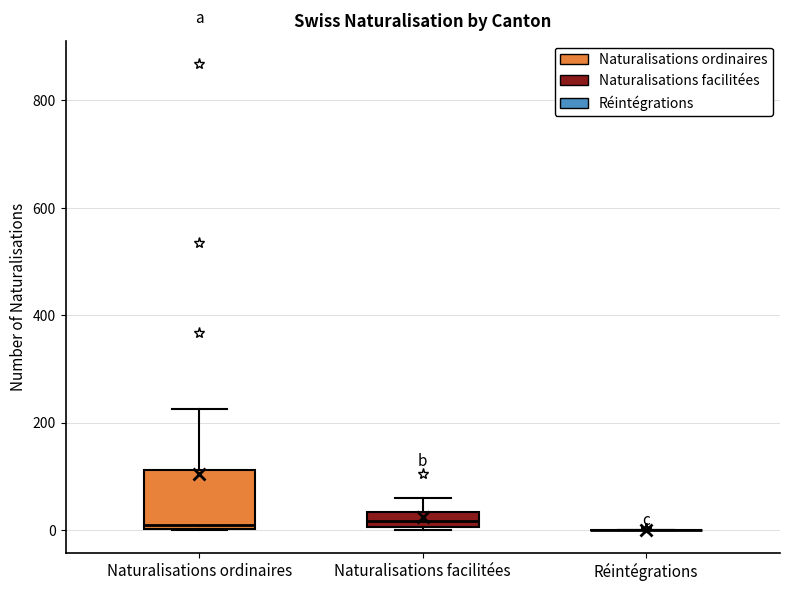

Comparing the boxes themselves (not the whiskers), which one is the tallest?

Naturalisations ordinaires